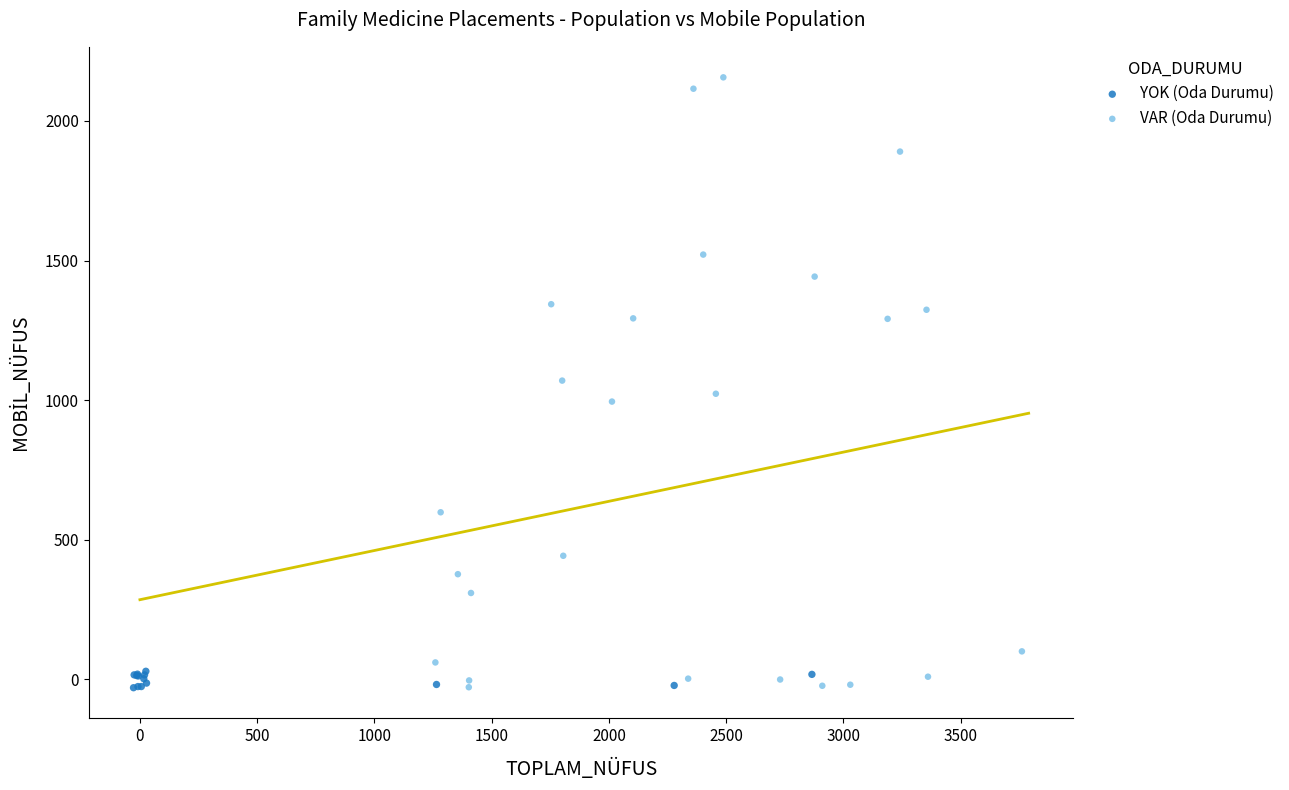

Which series reaches the maximum Y coordinate?

VAR (Oda Durumu)